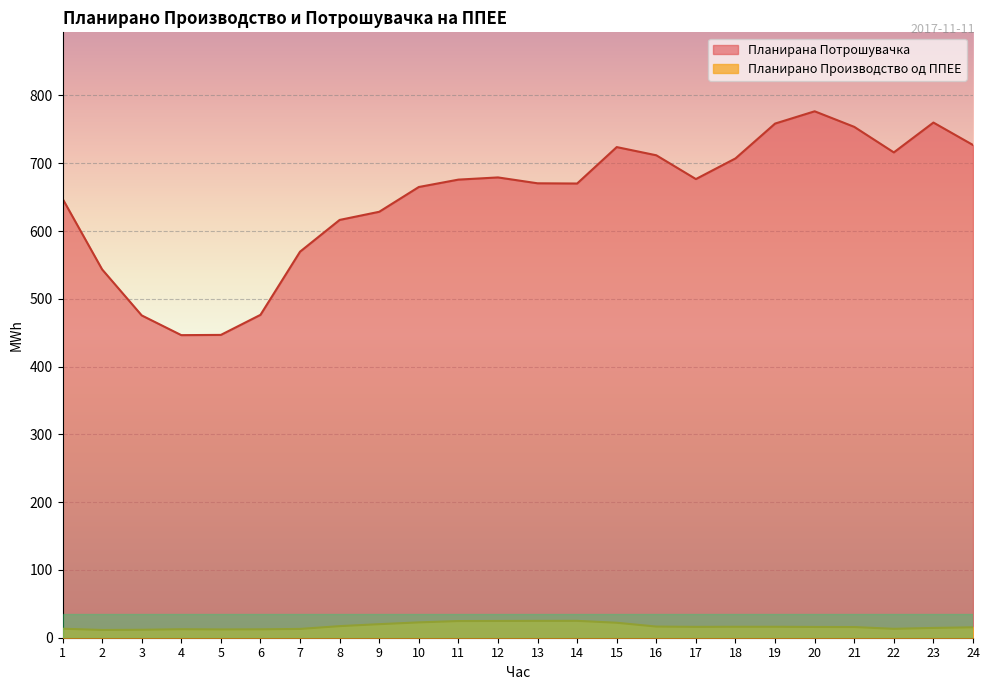

Which series changed the most between 7 and 24?

Планирана Потрошувачка